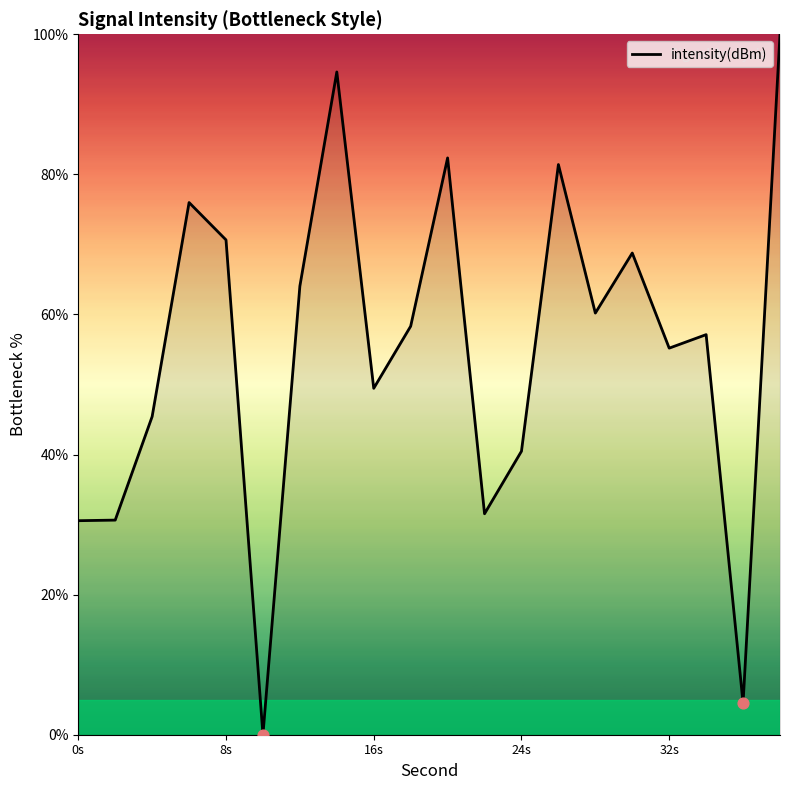

What is the difference between the maximum and minimum values?

100.0